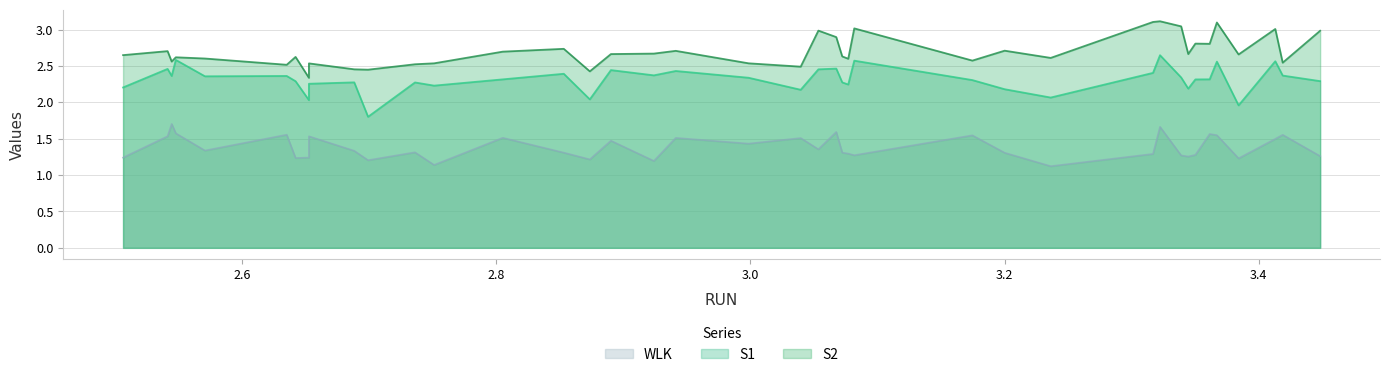

The S1 series shows 2.6 at 3.08166409861325. True or false?

True